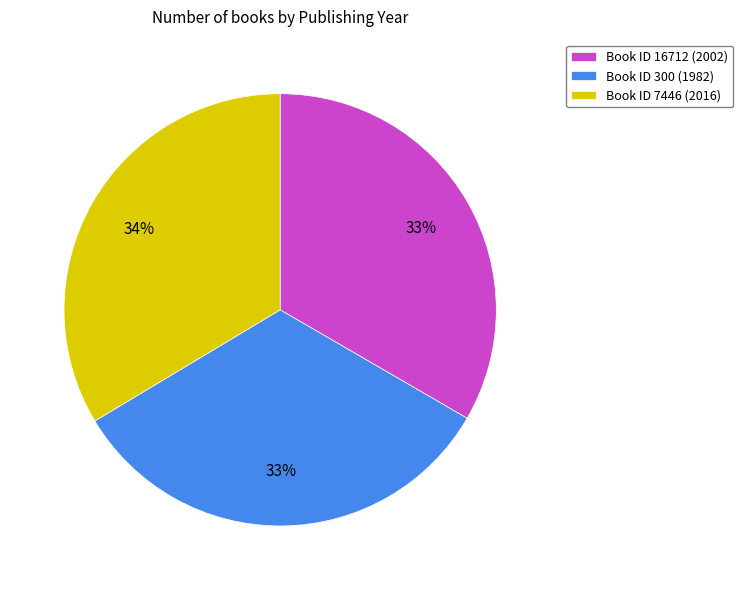

How many slices are in this pie chart?

3